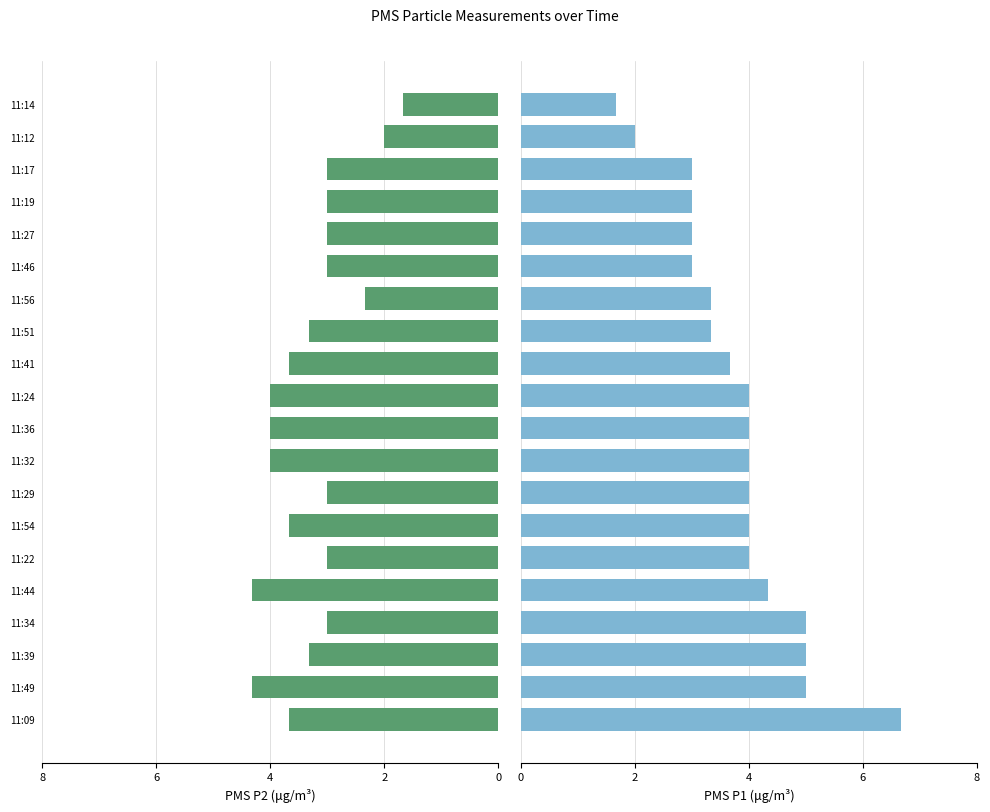

True or false: PMS_P1 has a value of 2.6 at 11:09.

False